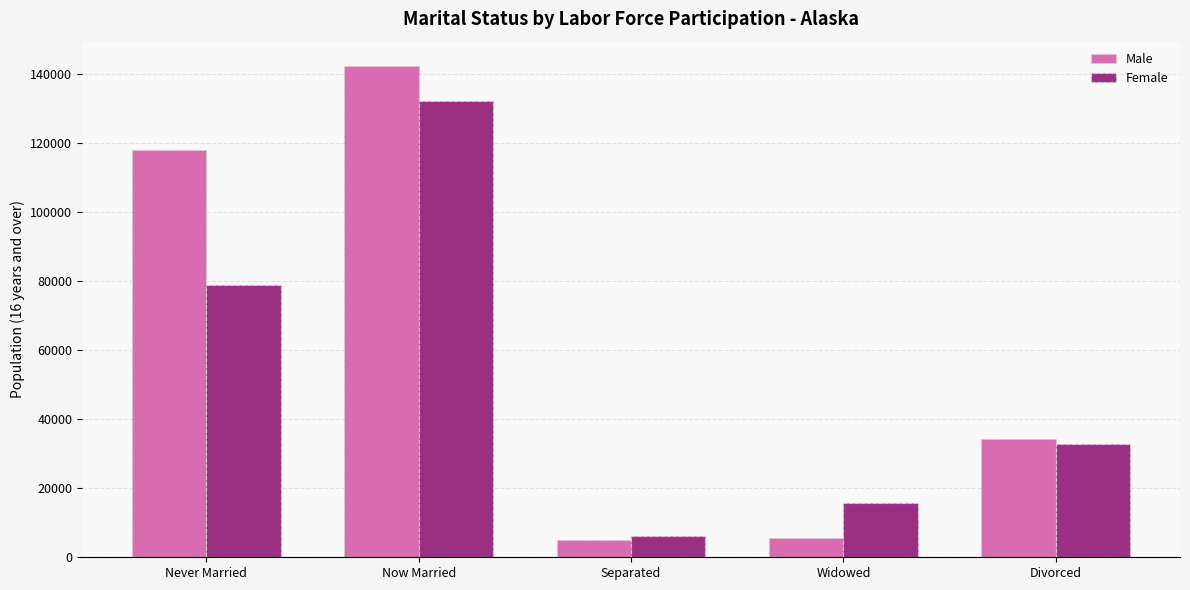

What value does the Female series have at Never Married?

78870